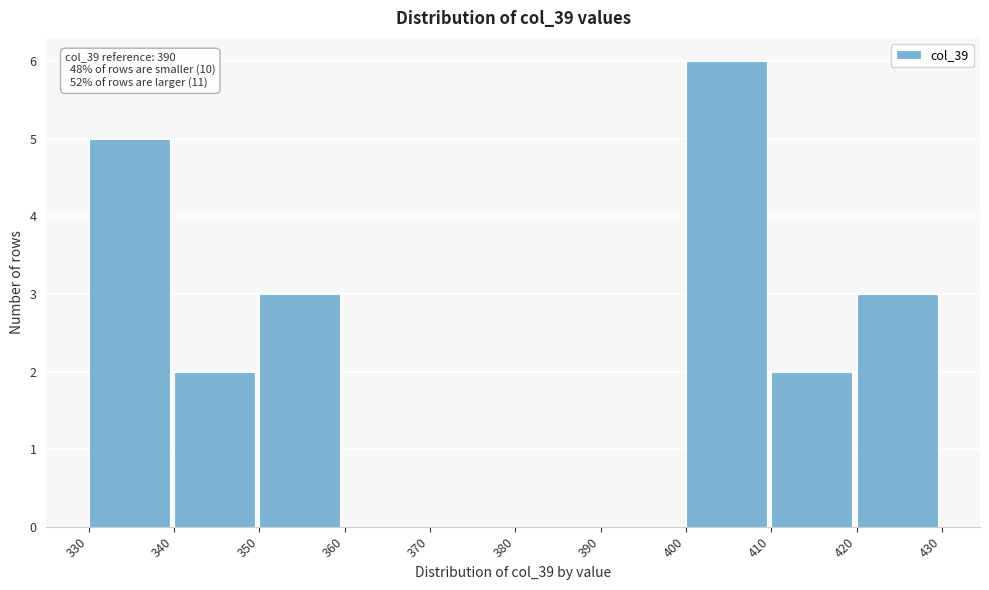

Over which range of the x-axis is the bar tallest?

400 to 410